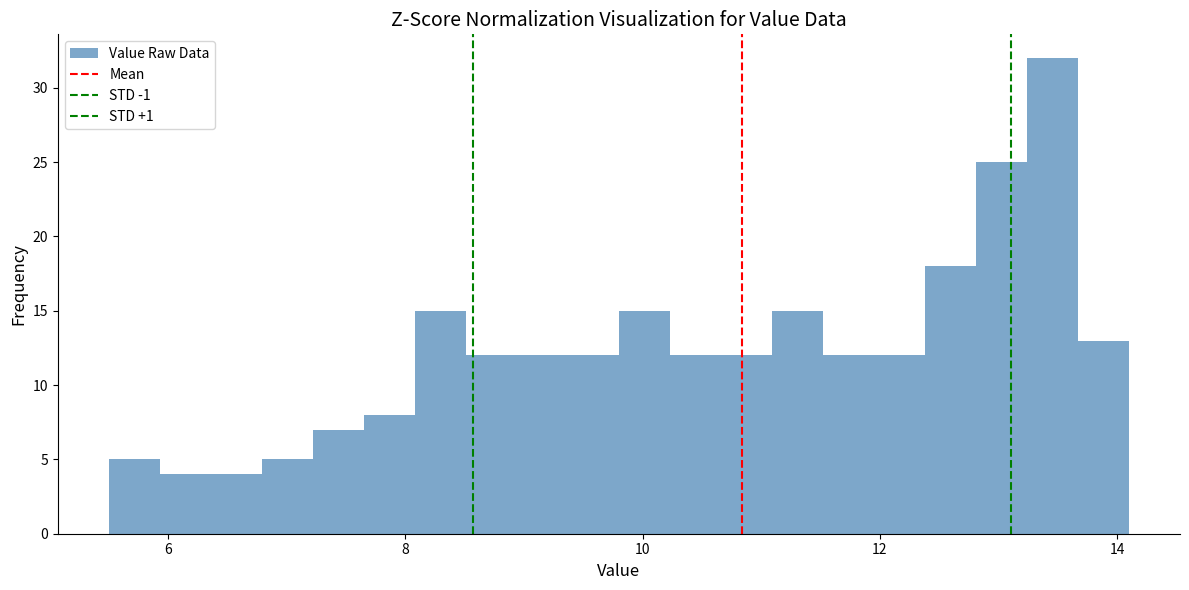

Read against the x-axis, roughly where is the centre of the tallest bar?

13.4